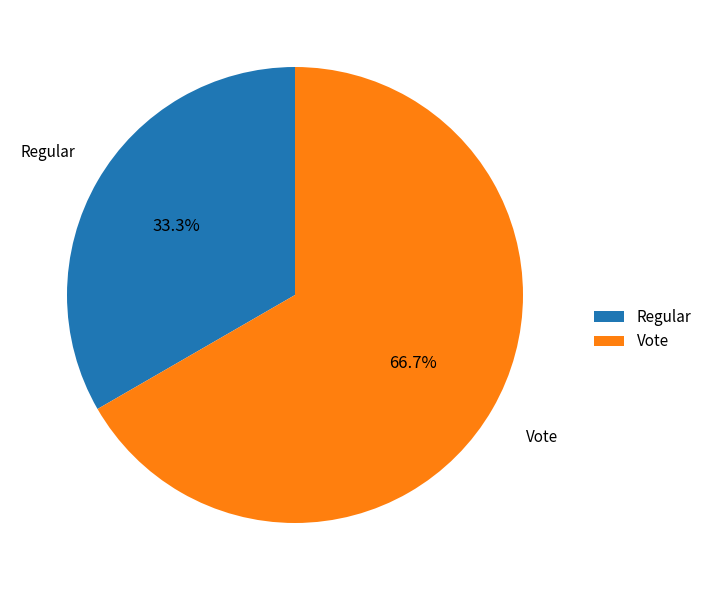

To the nearest percent, what is the combined percentage of Vote and Regular?

100%